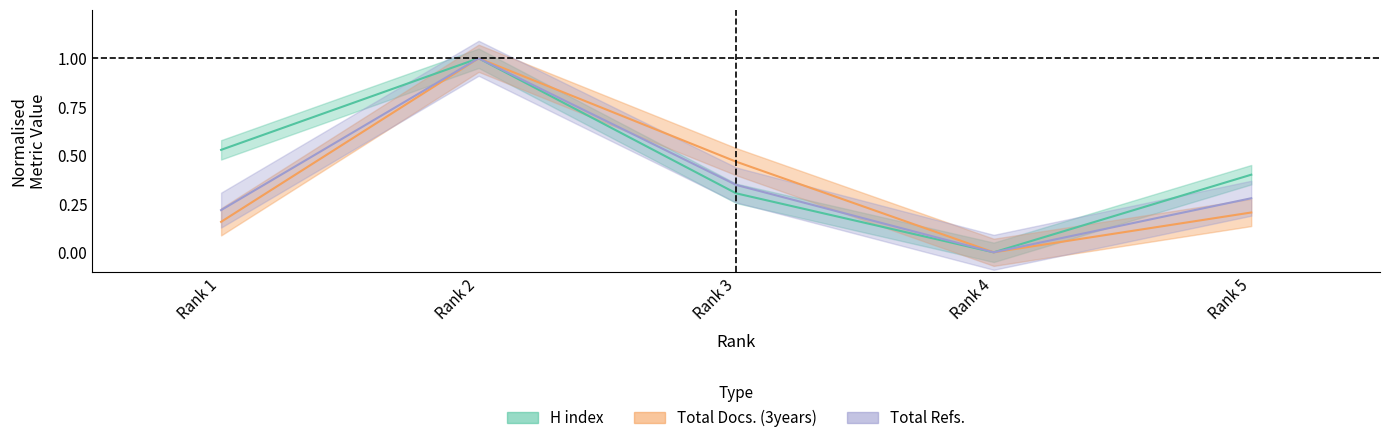

Where do H index and Total Docs. (3years) first cross each other?

Rank 1 and Rank 2